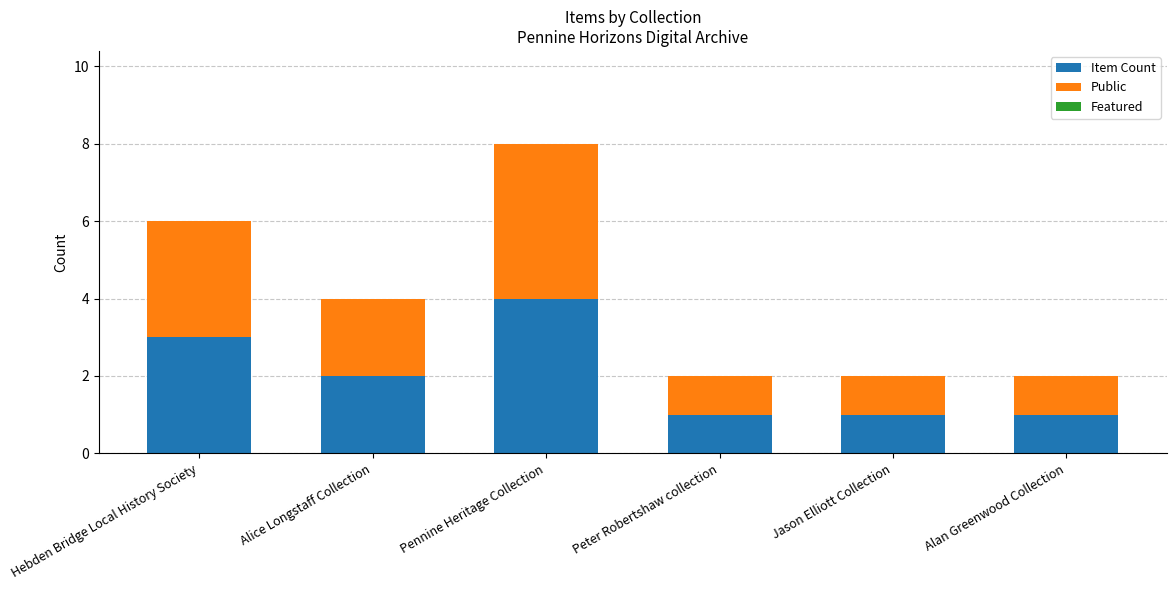

What value does the Item Count series have at Hebden Bridge Local History Society?

3